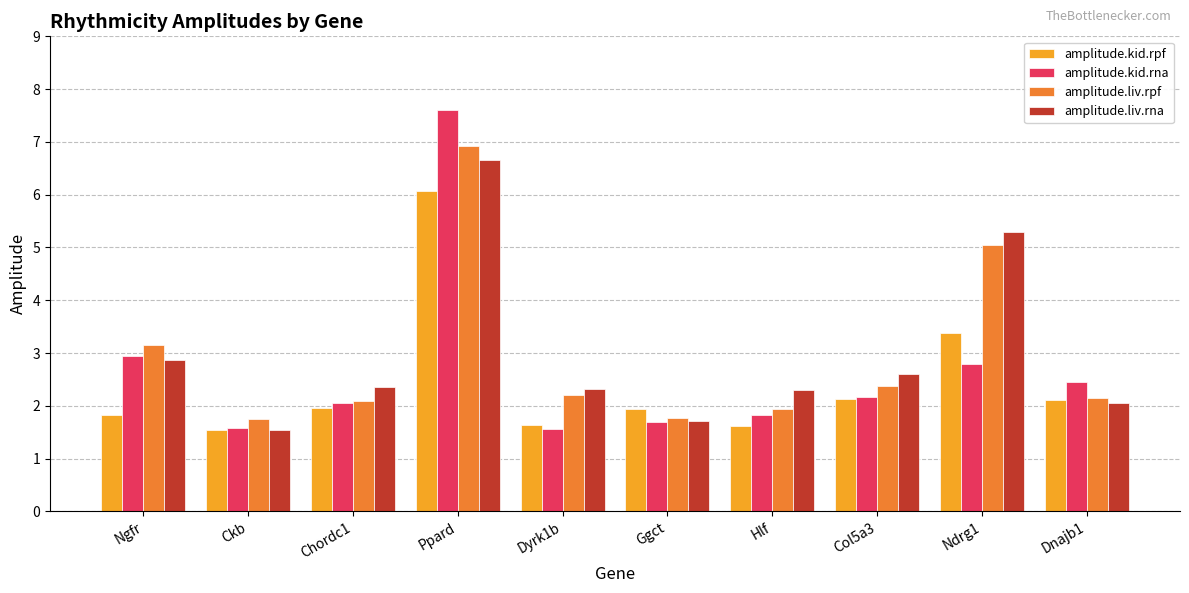

Is the value of amplitude.liv.rna at Ndrg1 greater than the value of amplitude.kid.rna at Chordc1?

Yes